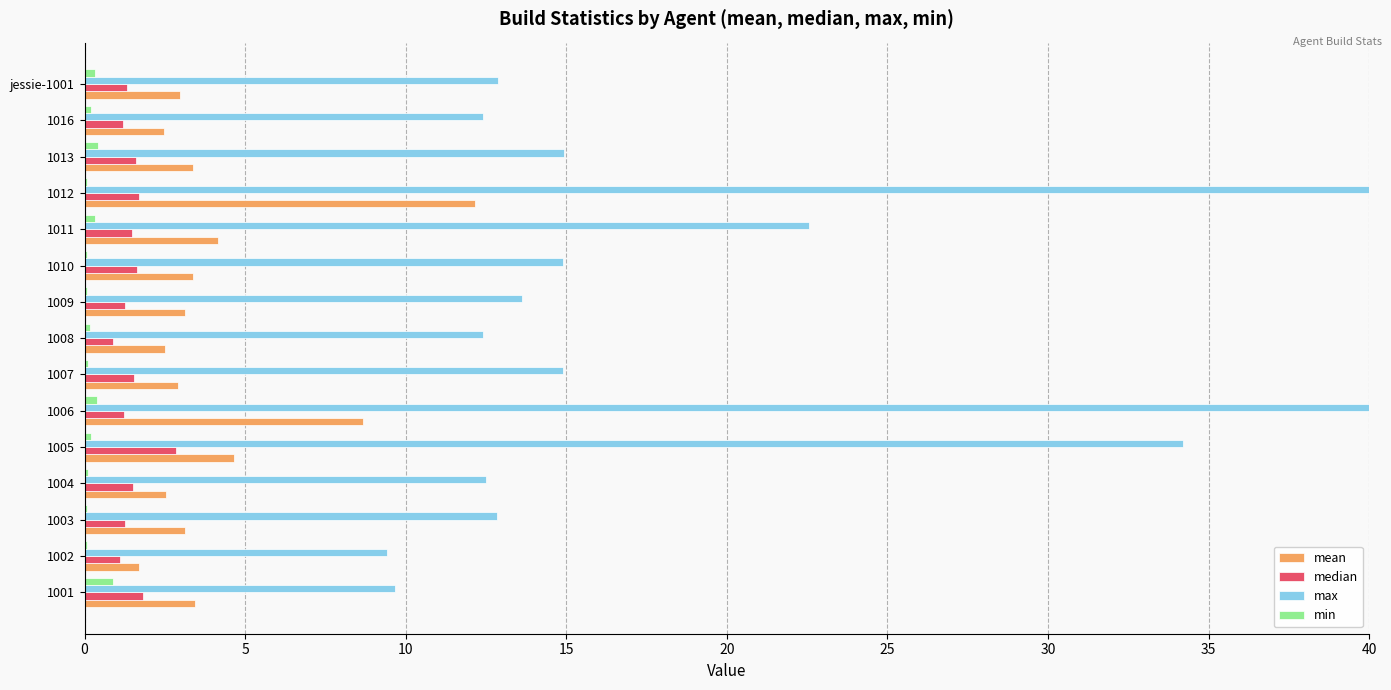

What is the value of the mean bar at the 9th from the left?

3.1